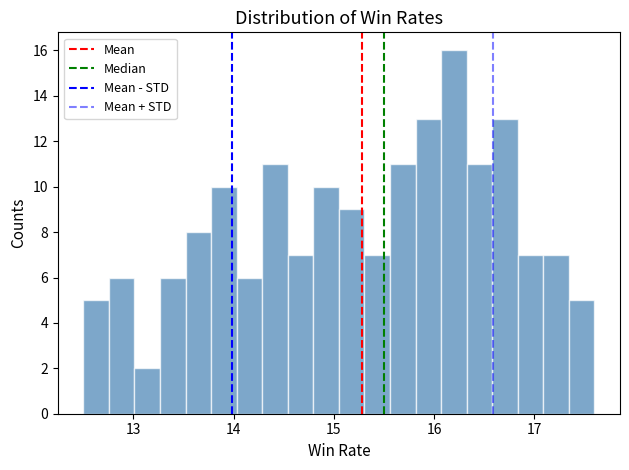

Around what value on the x-axis is the tallest bar? Give the approximate position of its centre, as read against the axis.

16.2